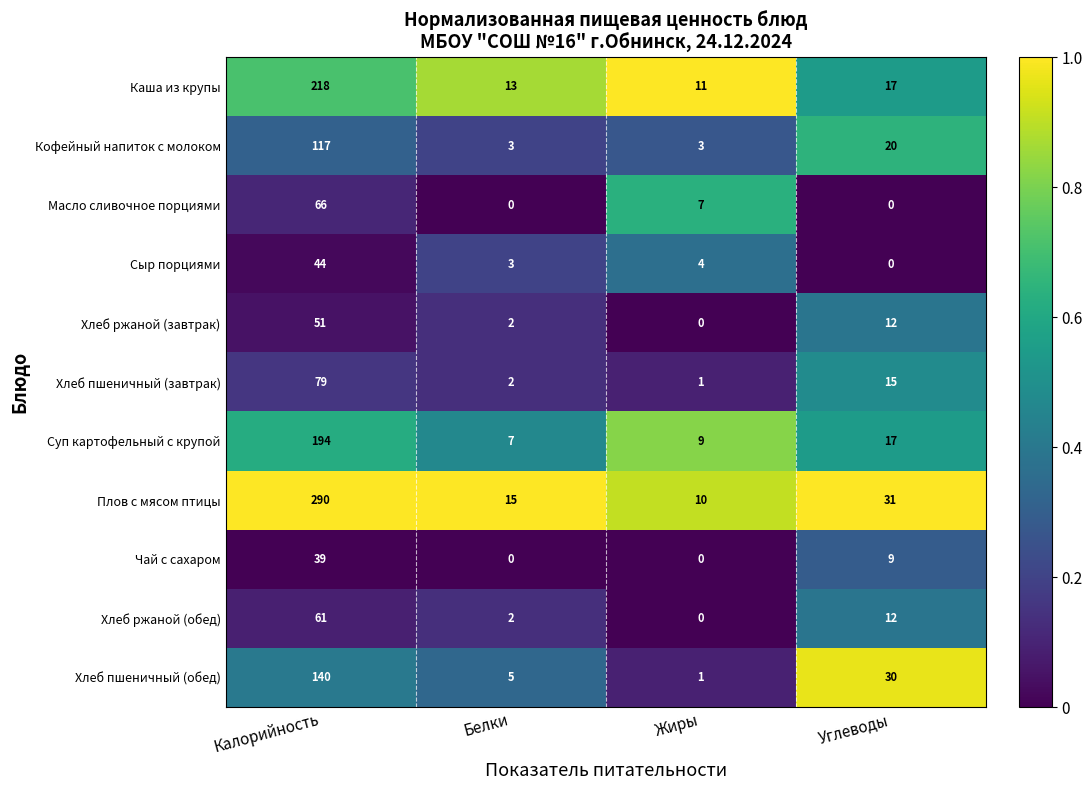

Rank the series by their maximum value, from highest to lowest.

Плов с мясом птицы, Каша из крупы, Суп картофельный с крупой, Хлеб пшеничный (обед), Кофейный напиток с молоком, Хлеб пшеничный (завтрак), Масло сливочное порциями, Хлеб ржаной (обед), Хлеб ржаной (завтрак), Сыр порциями, Чай с сахаром